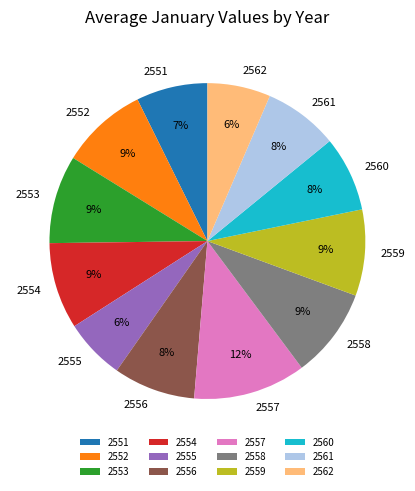

What is the ratio of the value at 2554 to the value at 2559?

1.0